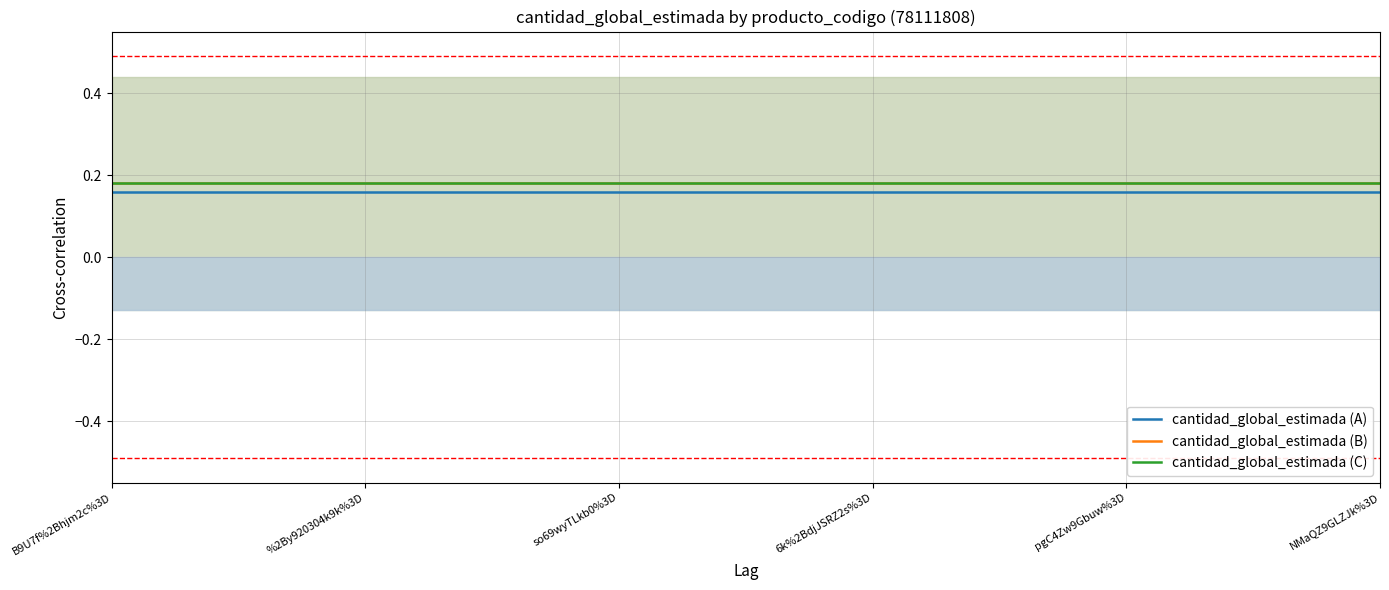

Does the chart display data point markers on the line(s)?

No